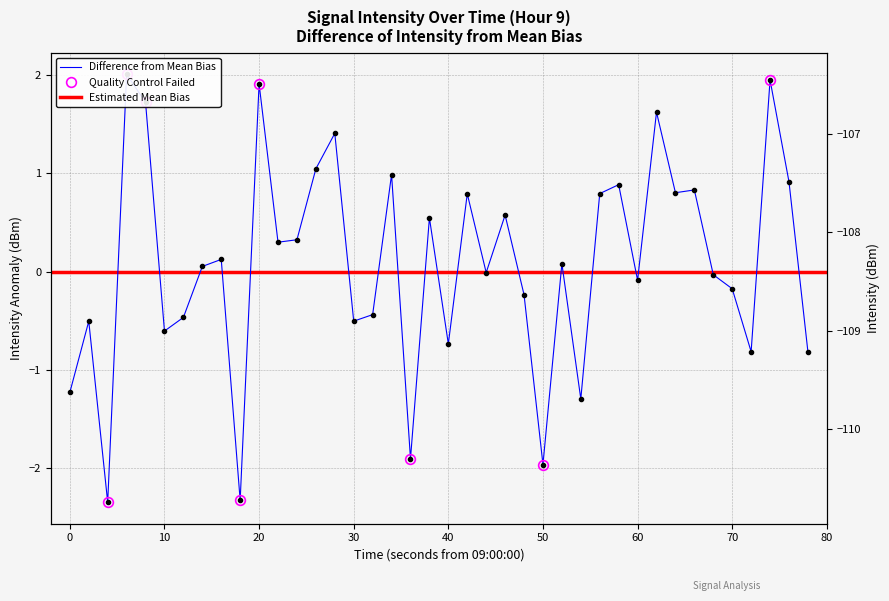

How many positive values are there?

21